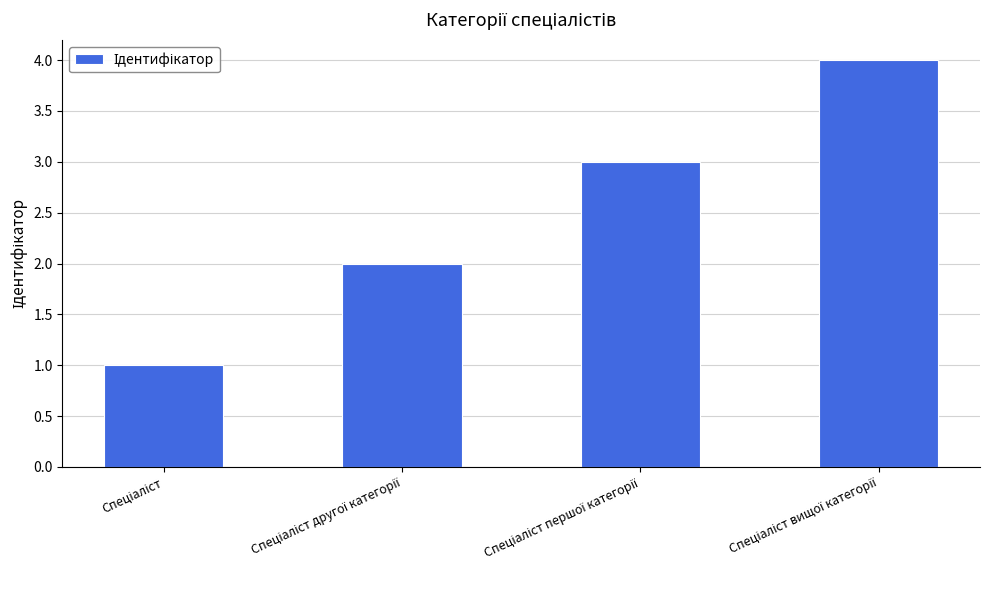

What is the maximum value shown in the chart?

4